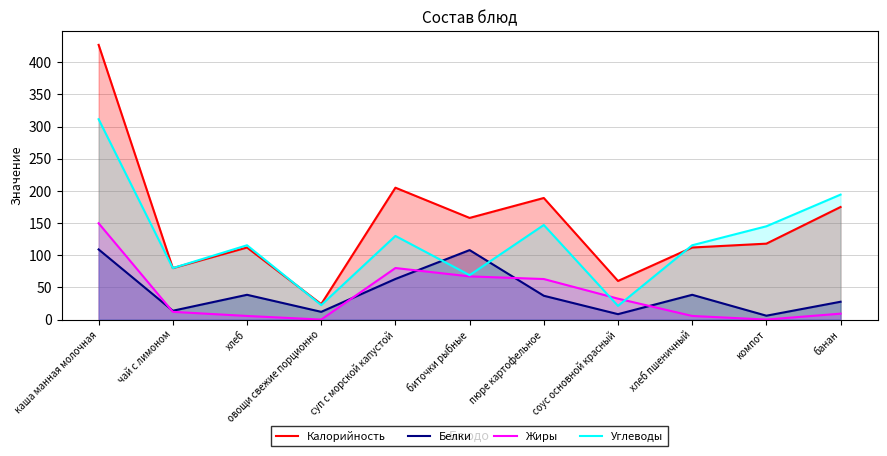

What is the total value across all series at каша манная молочная?

997.1